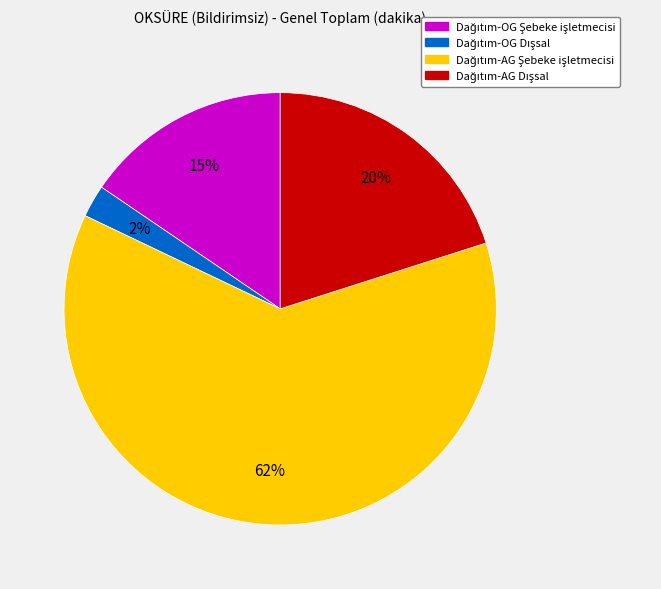

Does any single category account for the majority?

Yes